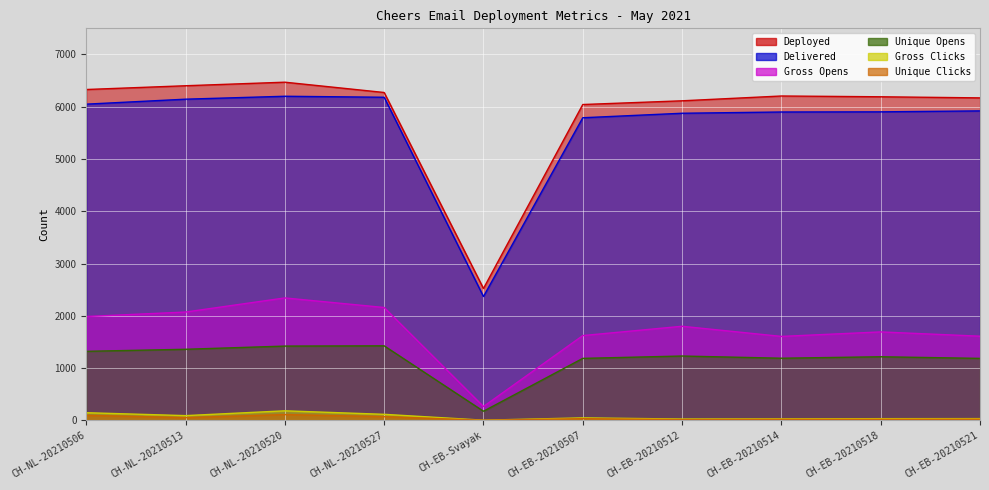

Between CH-NL-20210520 and CH-EB-20210518, which series saw the biggest shift?

Gross Opens